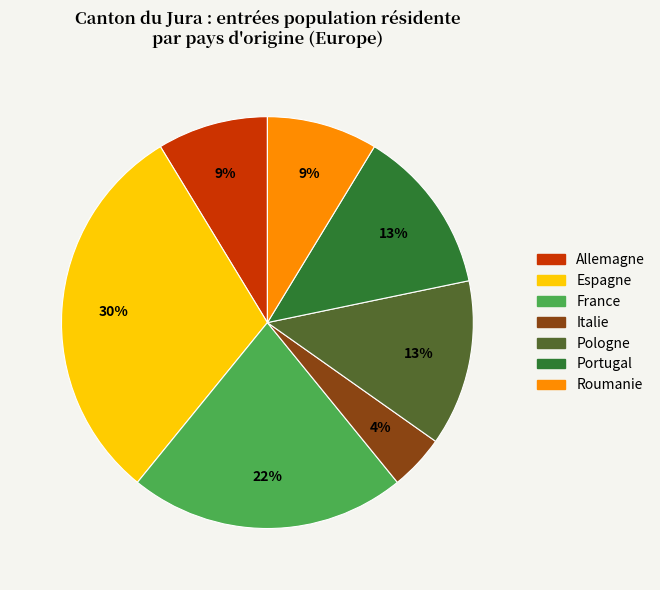

Is France the majority of the pie?

No